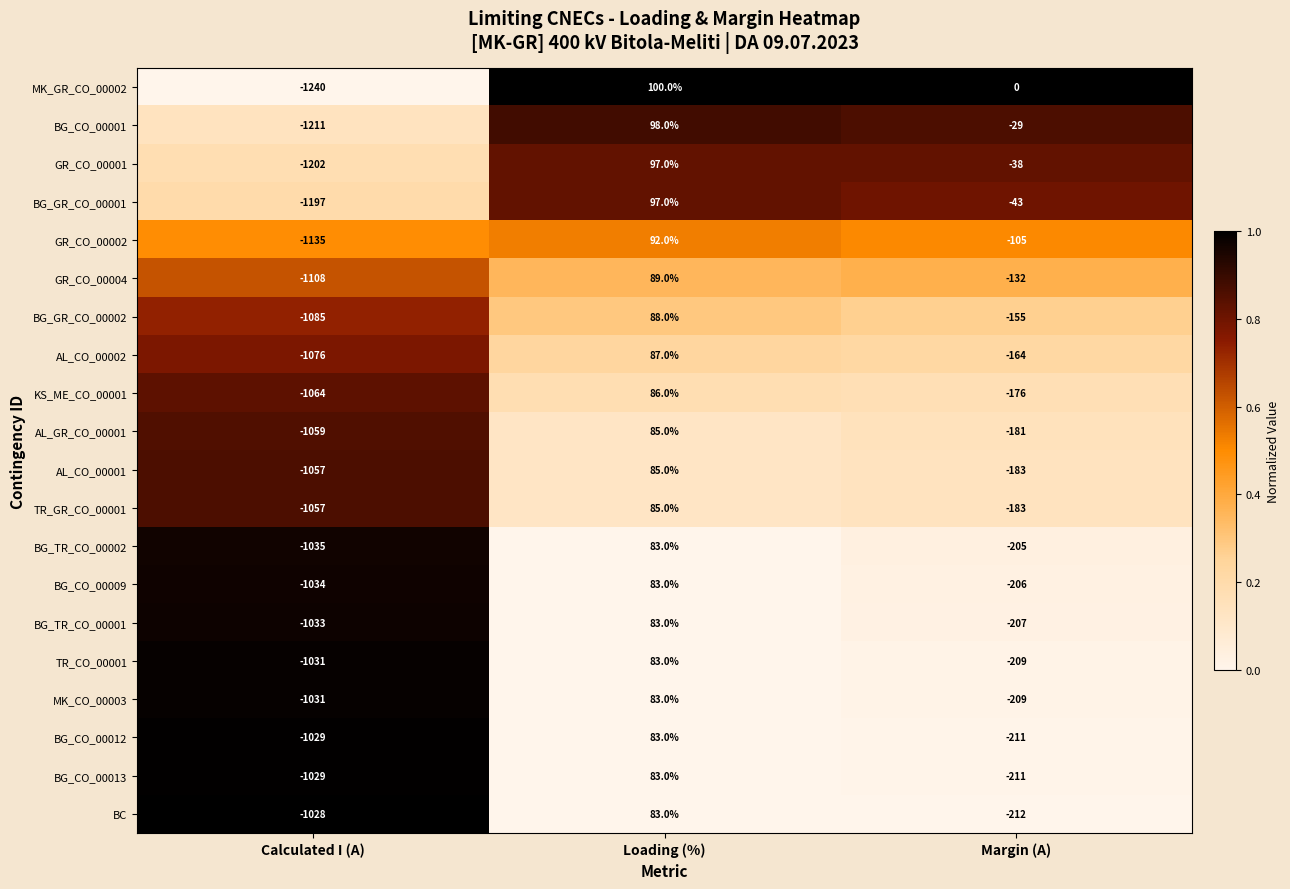

List the labels in order of MK_GR_CO_00002 value, smallest first.

Calculated I (A), Margin (A), Loading (%)